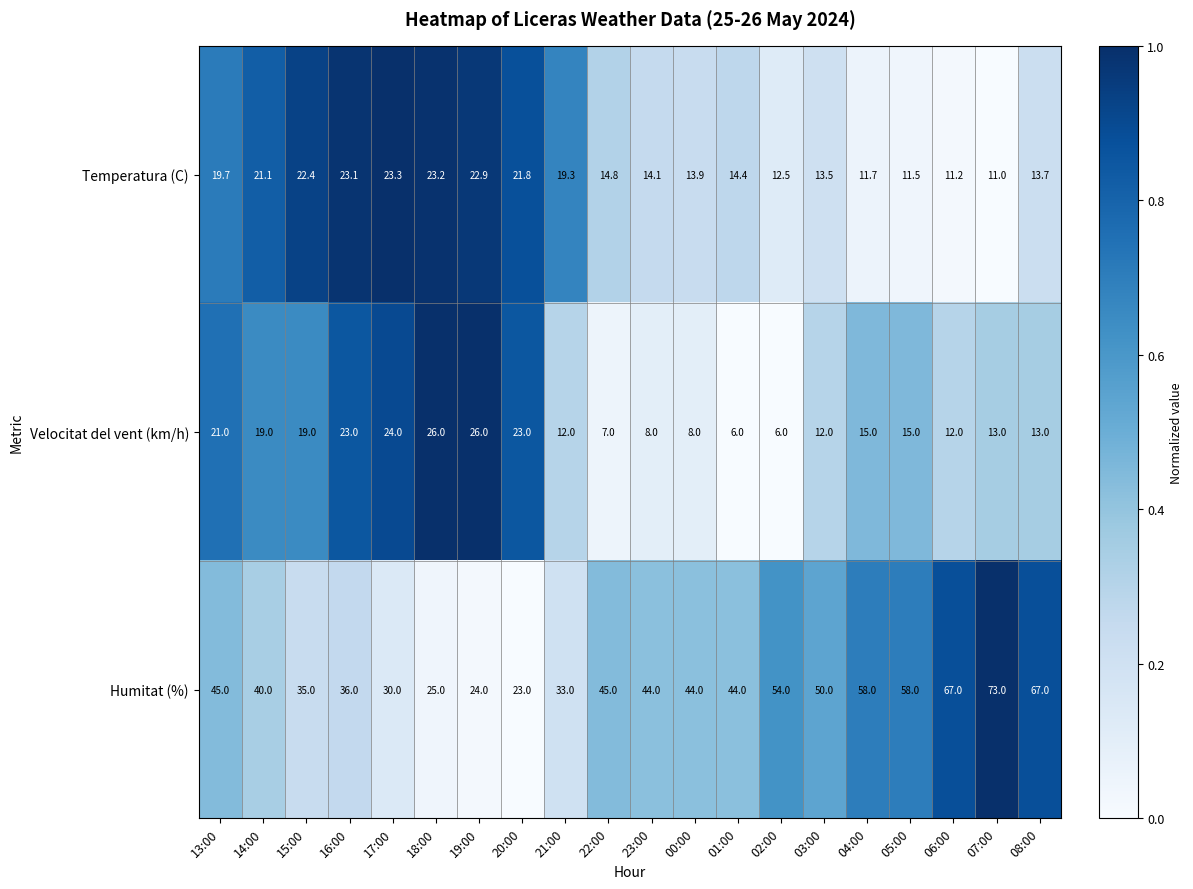

How many categories are shown in the chart?

20